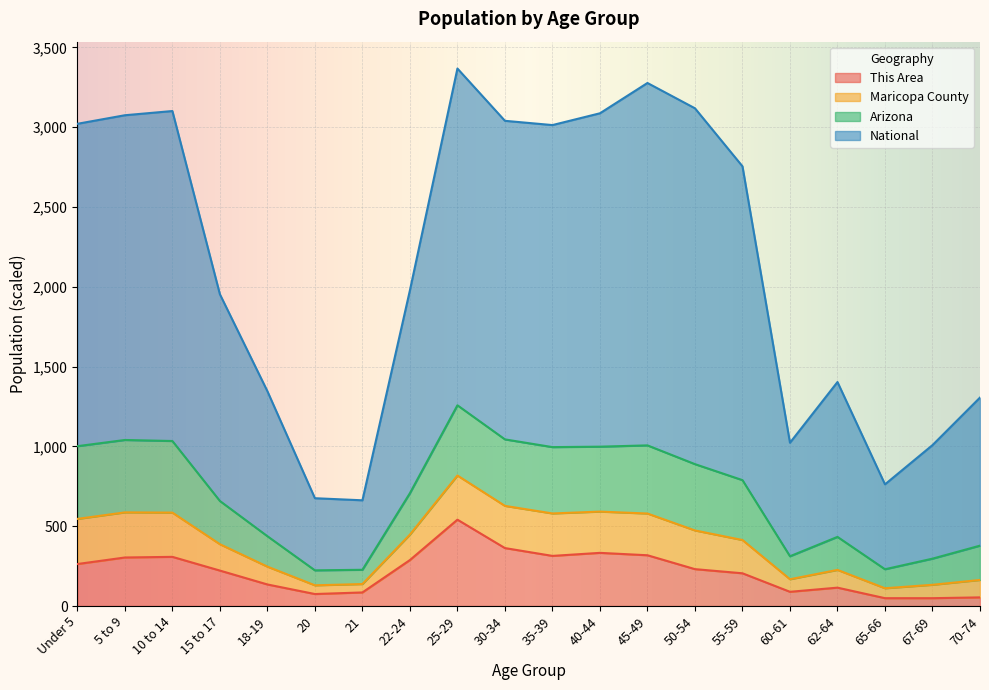

Which has a higher value, 21 or 35-39?

35-39